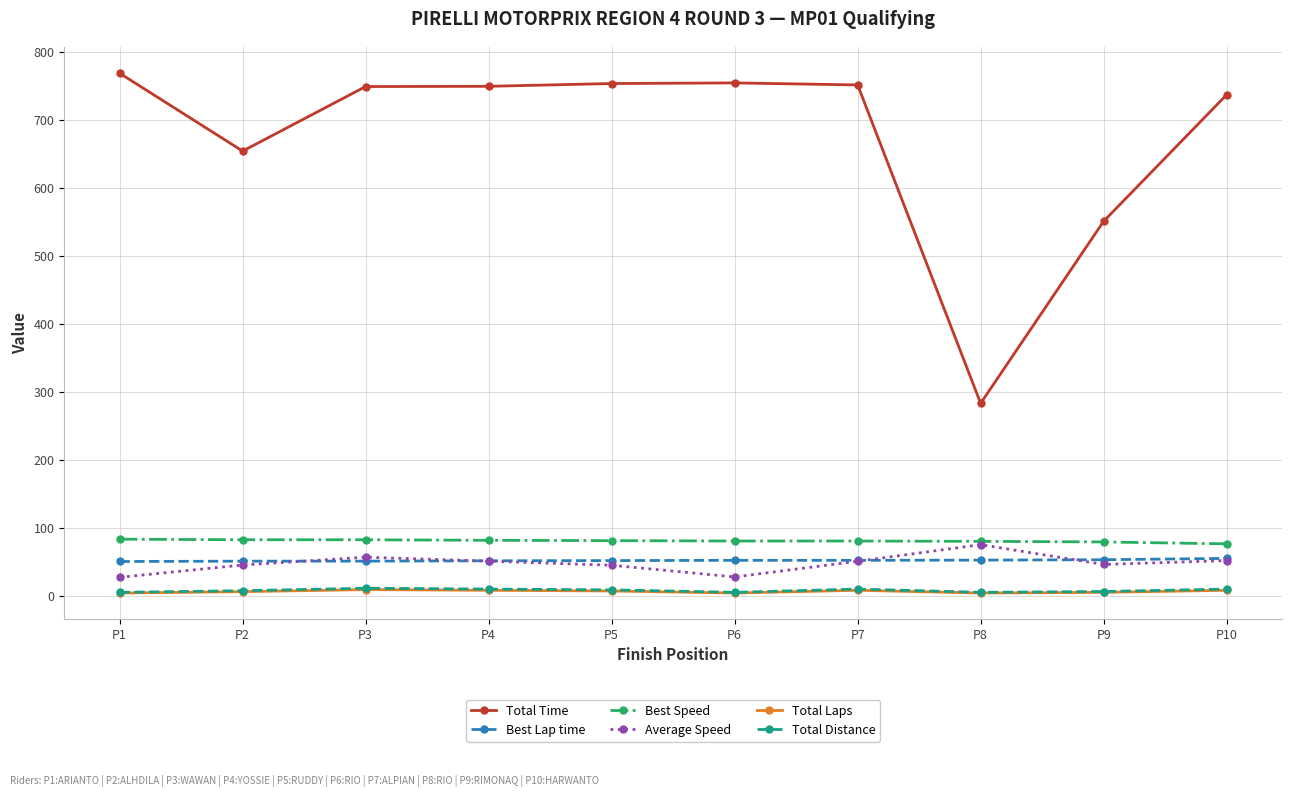

What is the highest value of the Total Distance series?

12.0